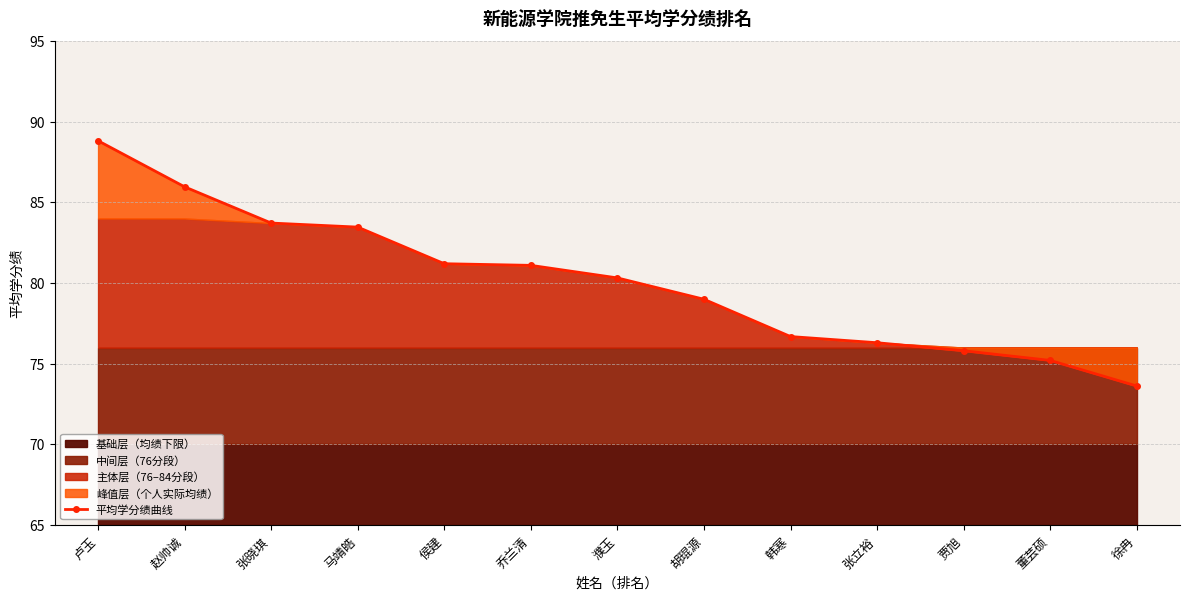

The value at 马靖皓 is 124.1. True or false?

False